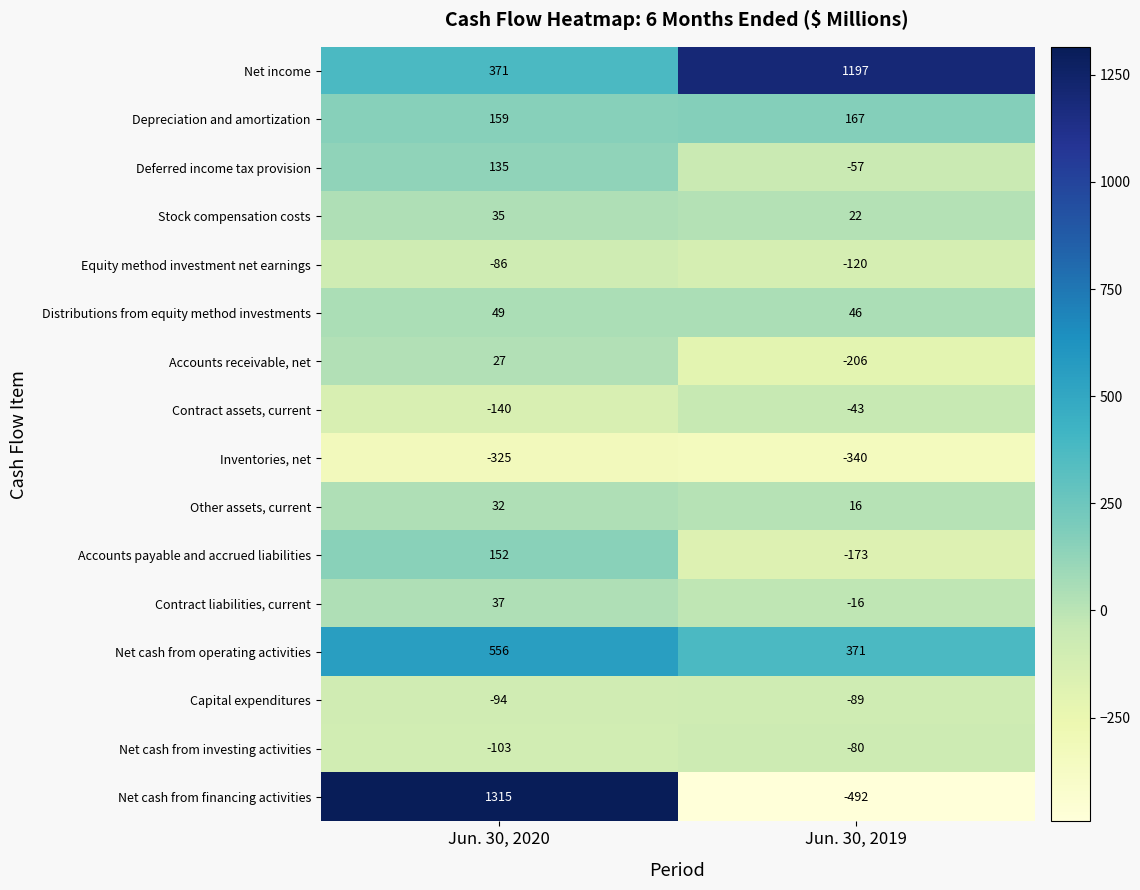

What is the difference between the highest and lowest values at Jun. 30, 2019?

1689